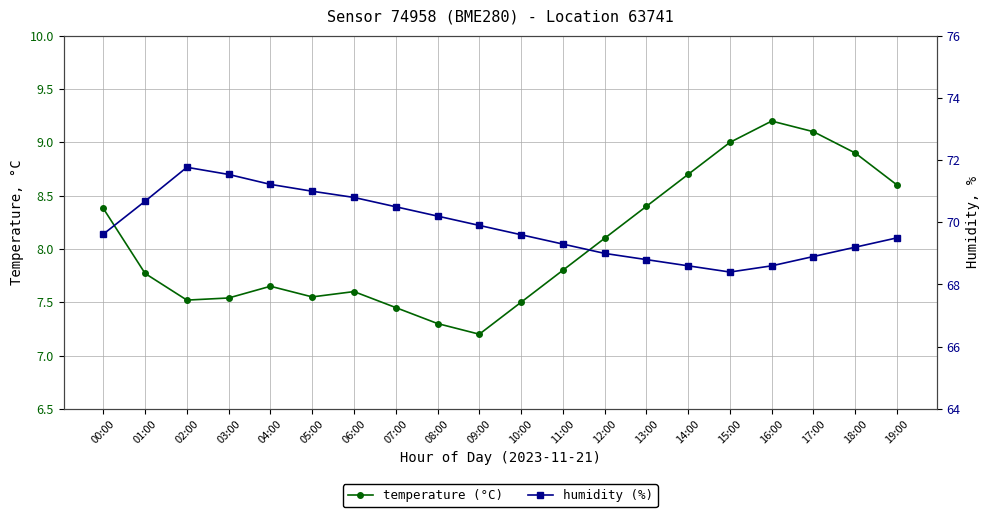

What is the sum of the humidity (%) values at 11:00 and 16:00?

137.9